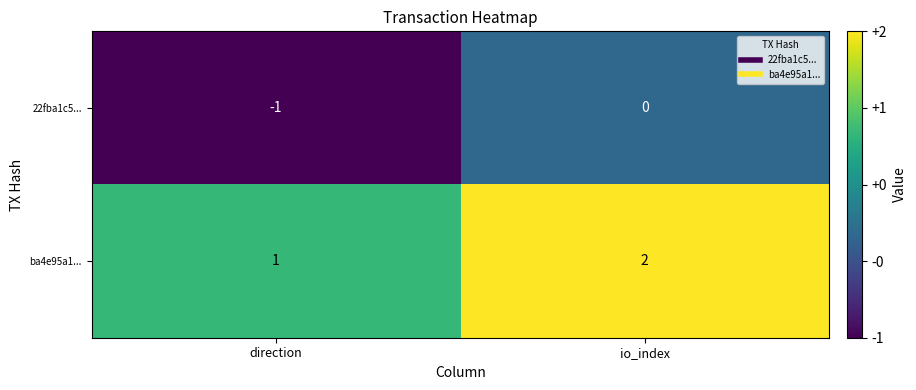

Is the value of 22fba1c5... at io_index greater than the value of ba4e95a1... at io_index?

No